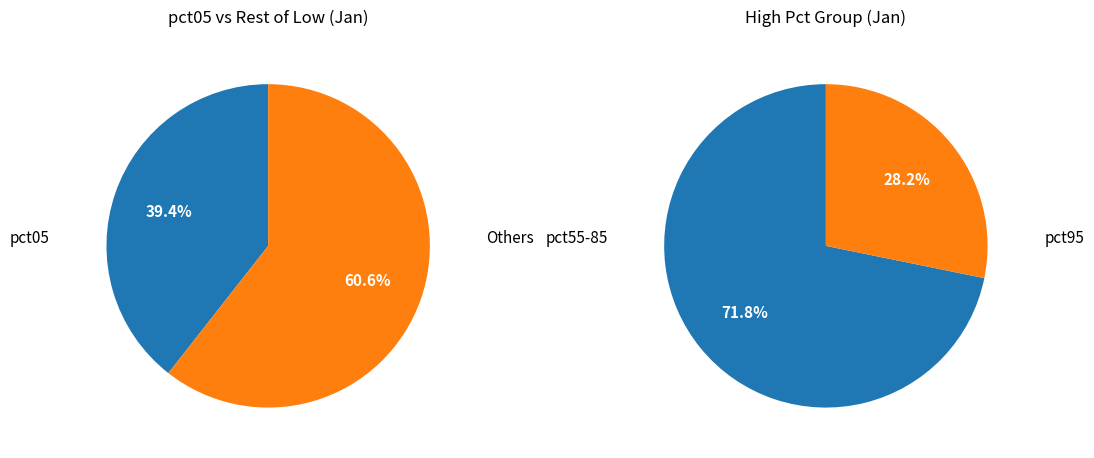

Is pct15 the majority of the pie?

No